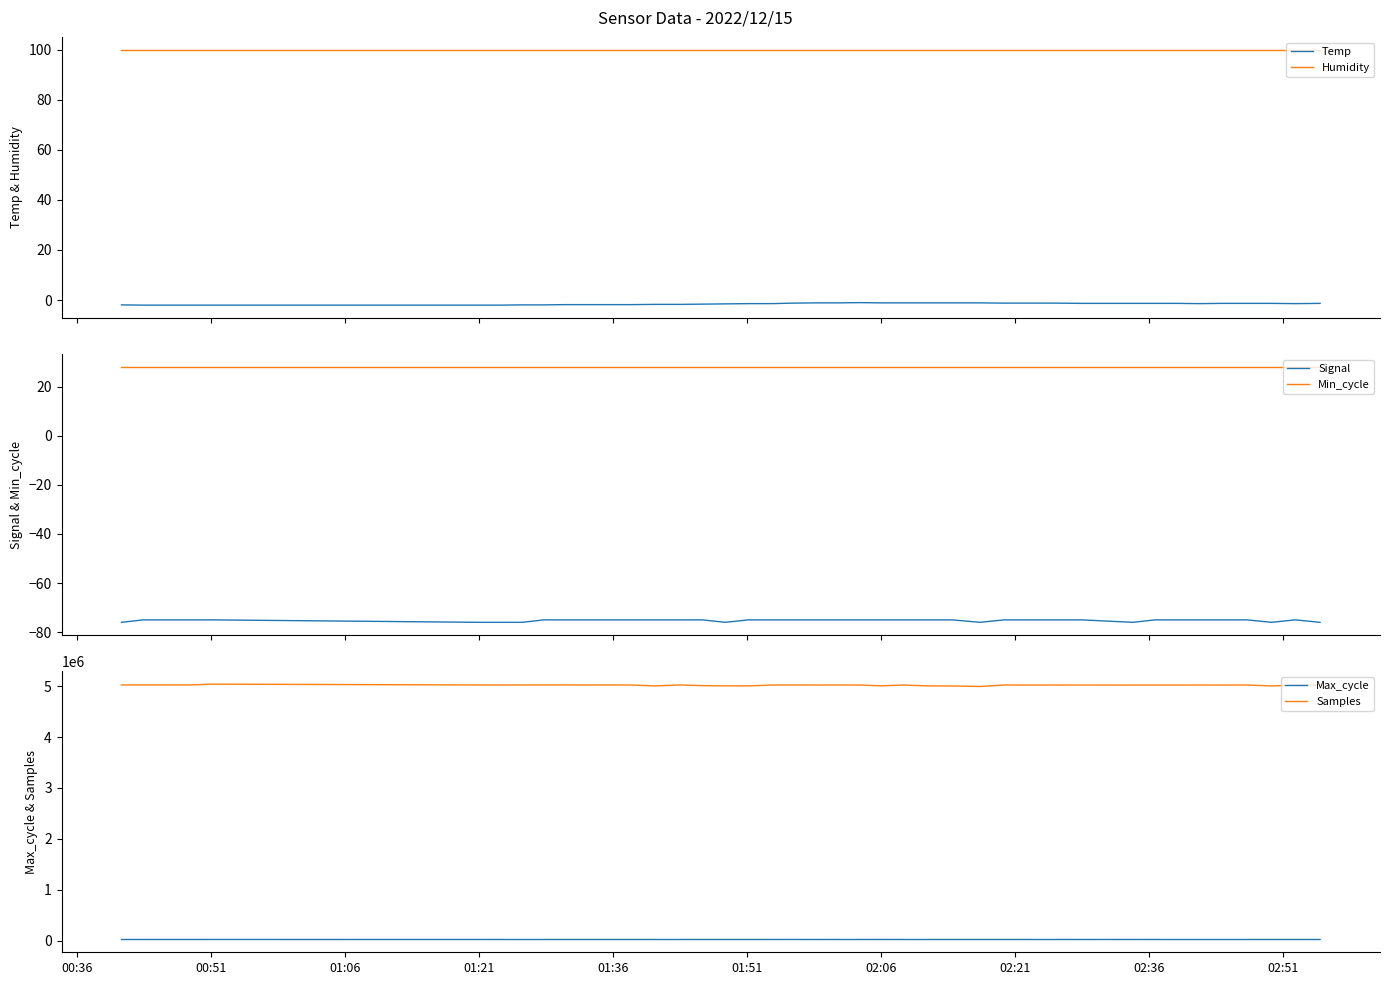

Which series has the widest spread of values?

Samples